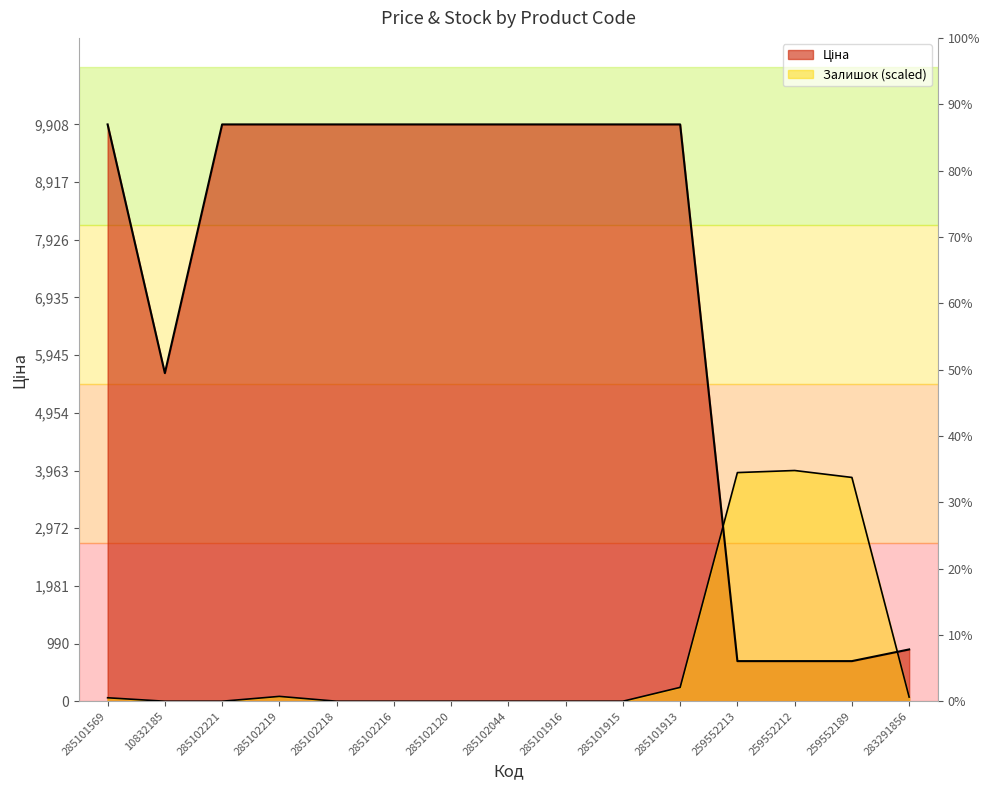

What are all the series names shown in the legend?

Ціна, Залишок